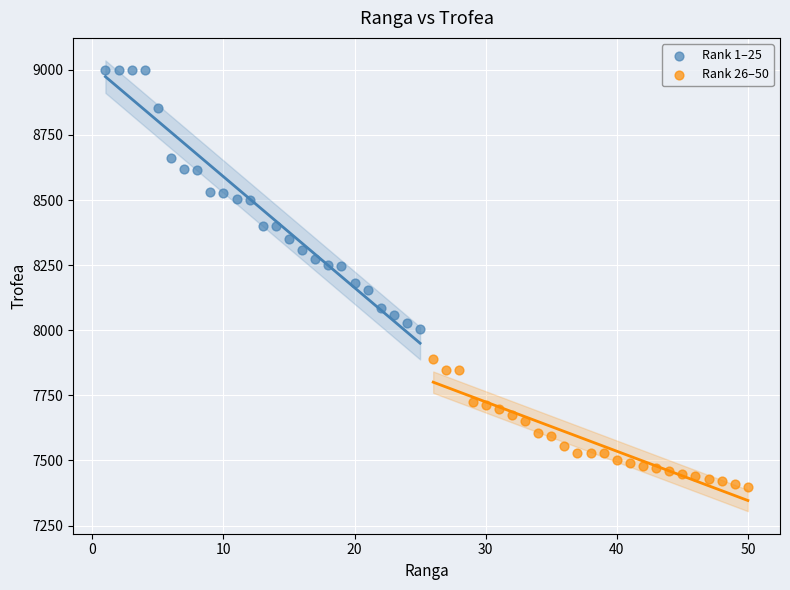

What are all the series names shown in the legend?

Rank 1–25, Rank 26–50